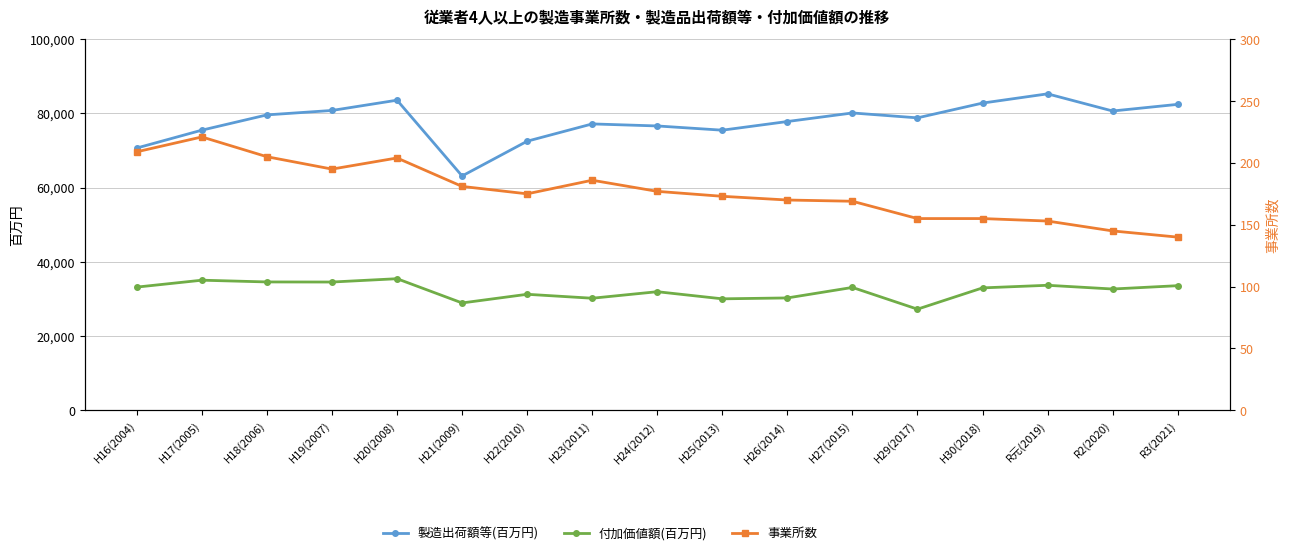

At which category does 付加価値額(百万円) reach its first local peak?

H17(2005)